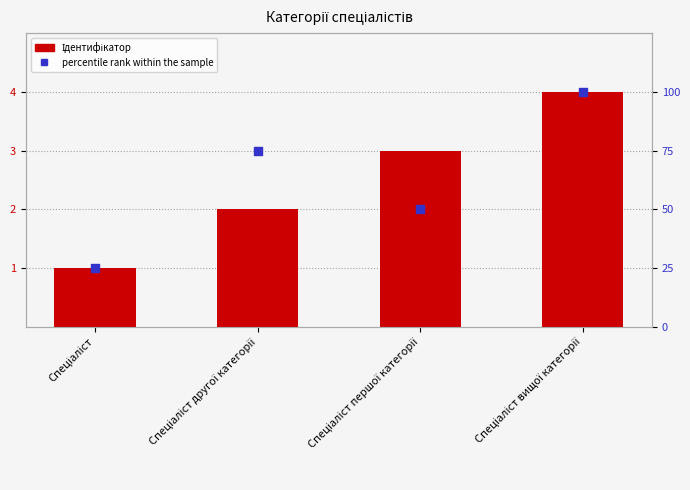

What are all the series names shown in the legend?

Ідентифікатор, percentile rank within the sample